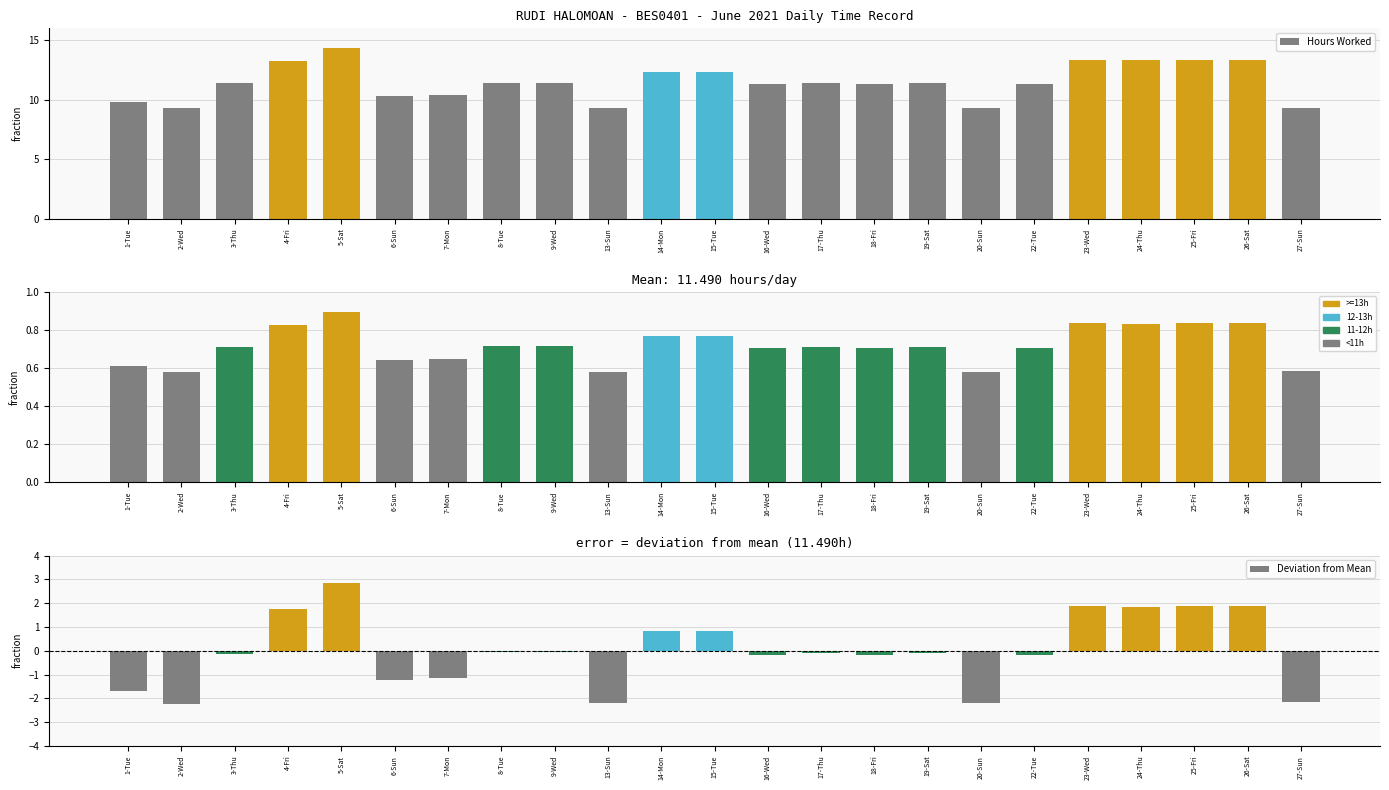

The value of Deviation from Mean at 17-Thu is -0.1. True or false?

True